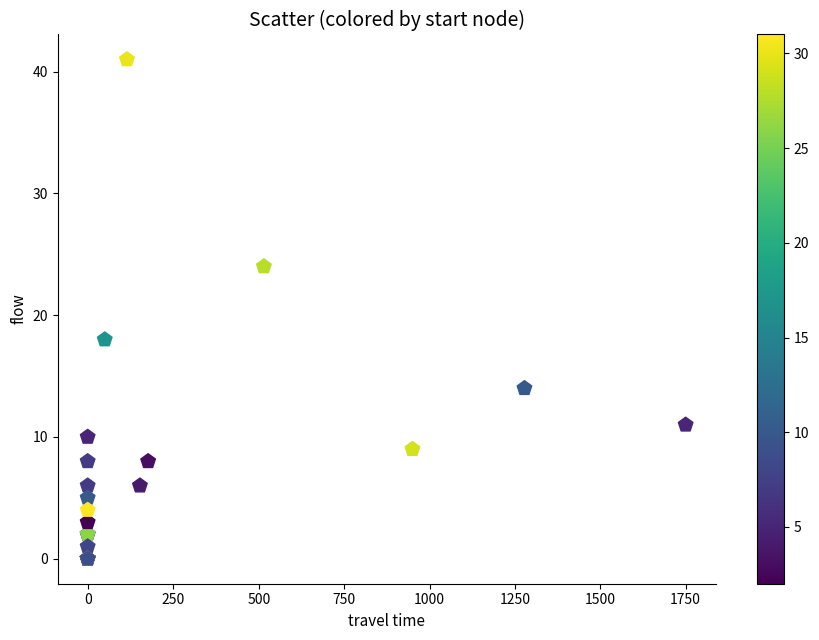

What Y value in the scatter plot is closest to 20?

18